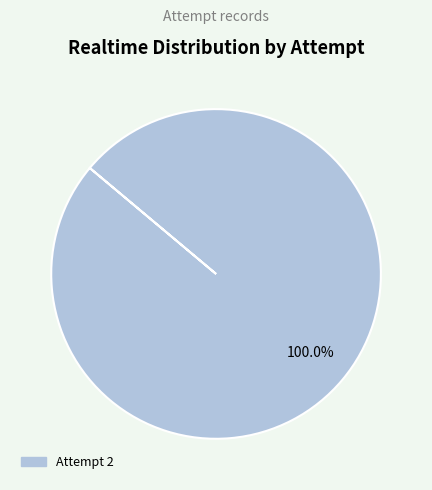

Is there a majority slice in this chart?

Yes